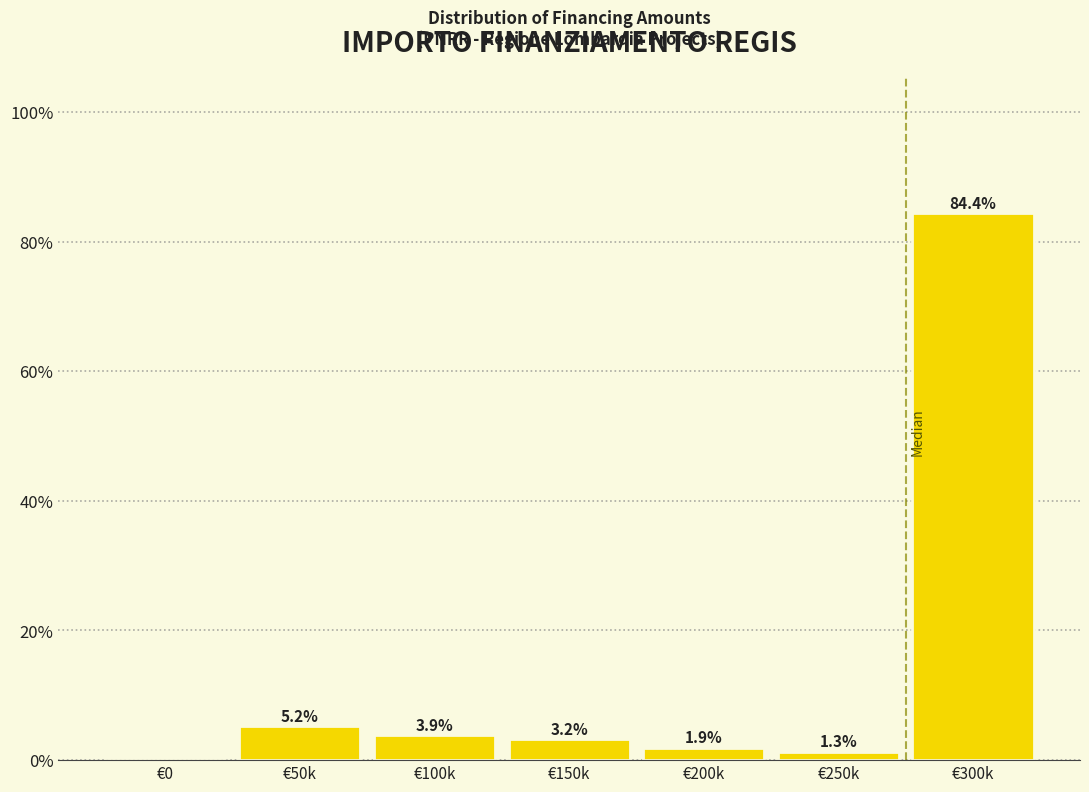

Reading right to left, list all the values displayed in this chart.

€300k=84.4	€250k=1.3	€200k=1.9	€150k=3.2	€100k=3.9	€50k=5.2	€0=0.0